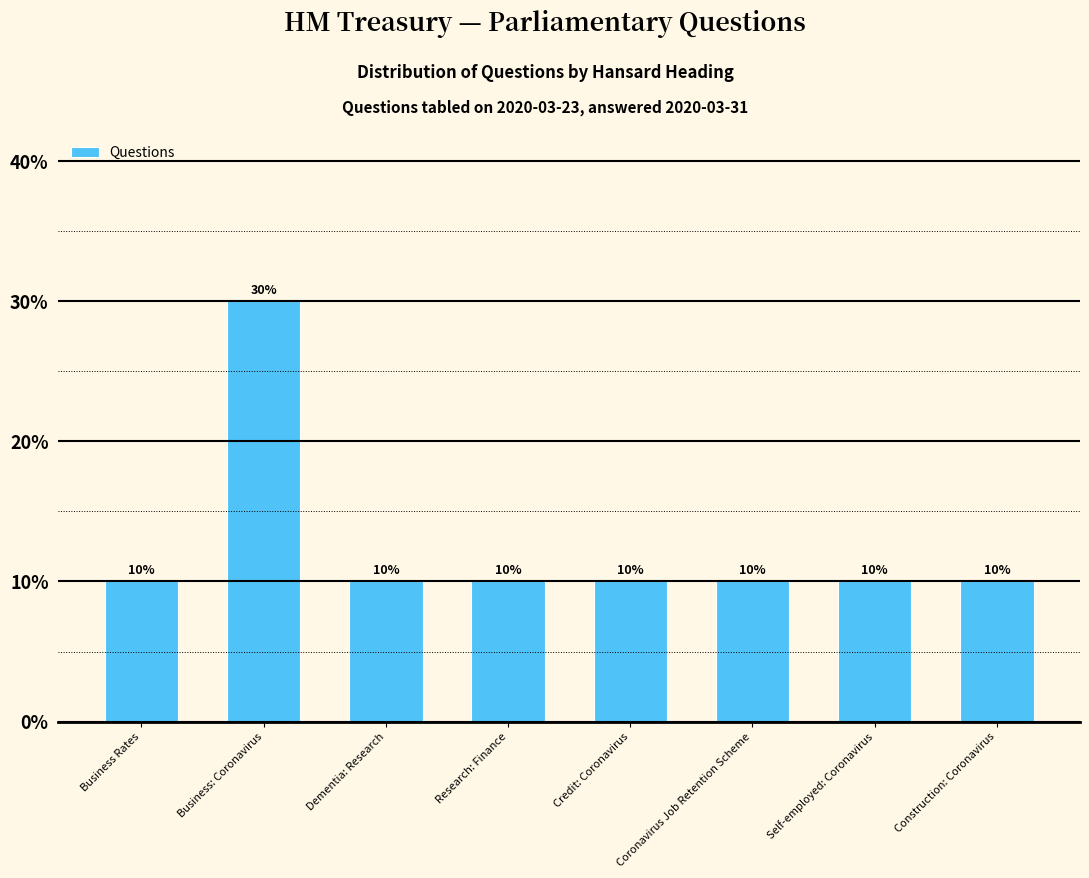

Reading right to left, what are all the values shown in this chart?

10	10	10	10	10	10	30	10